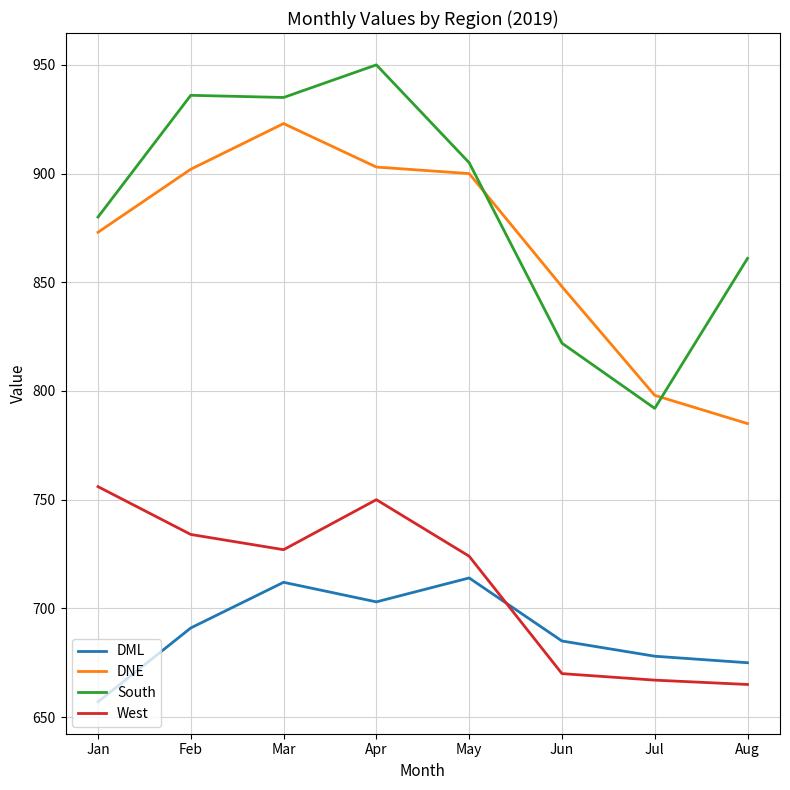

List the series in order of their peak value, lowest first.

DML, West, DNE, South